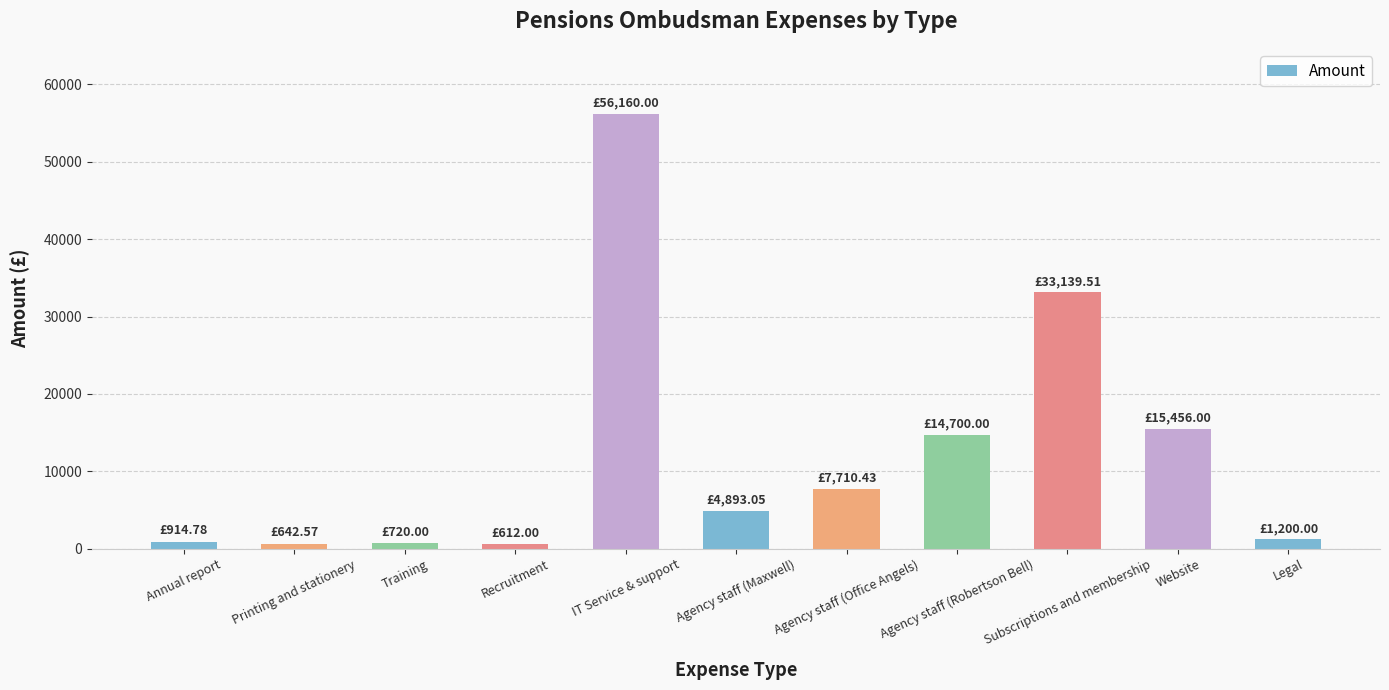

How many bars are there in total?

11